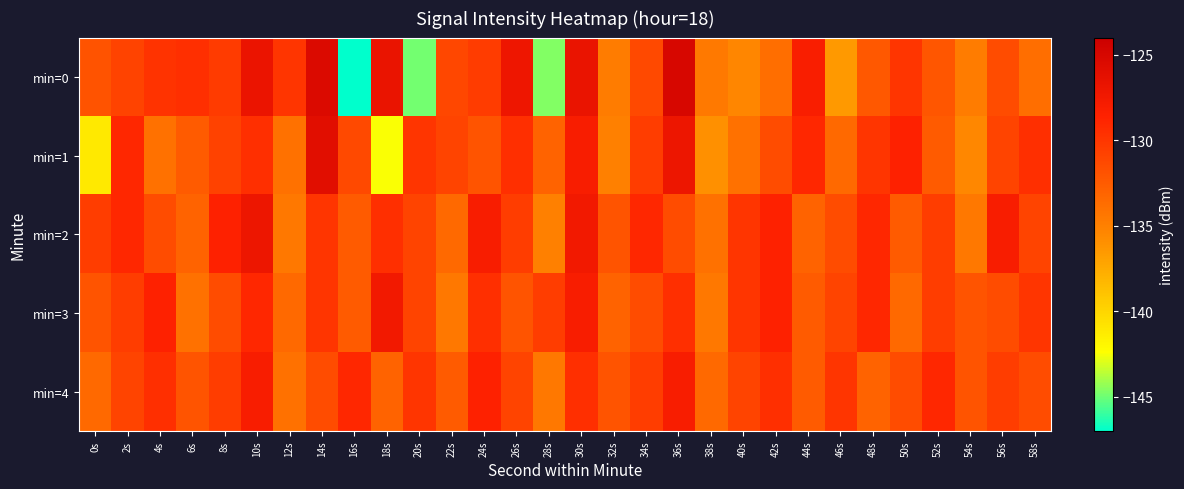

Which series has the largest total across all categories?

min=2